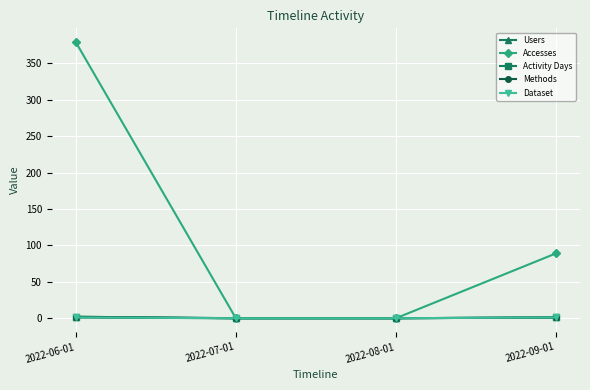

How many values in the Users series exceed 1?

1